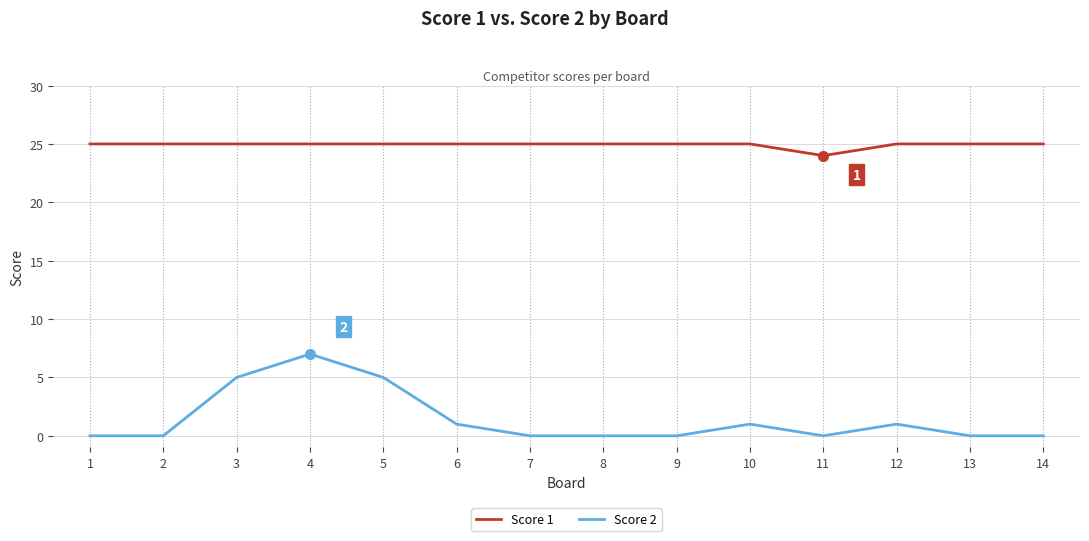

The Score 1 series shows 38 at 12. True or false?

False